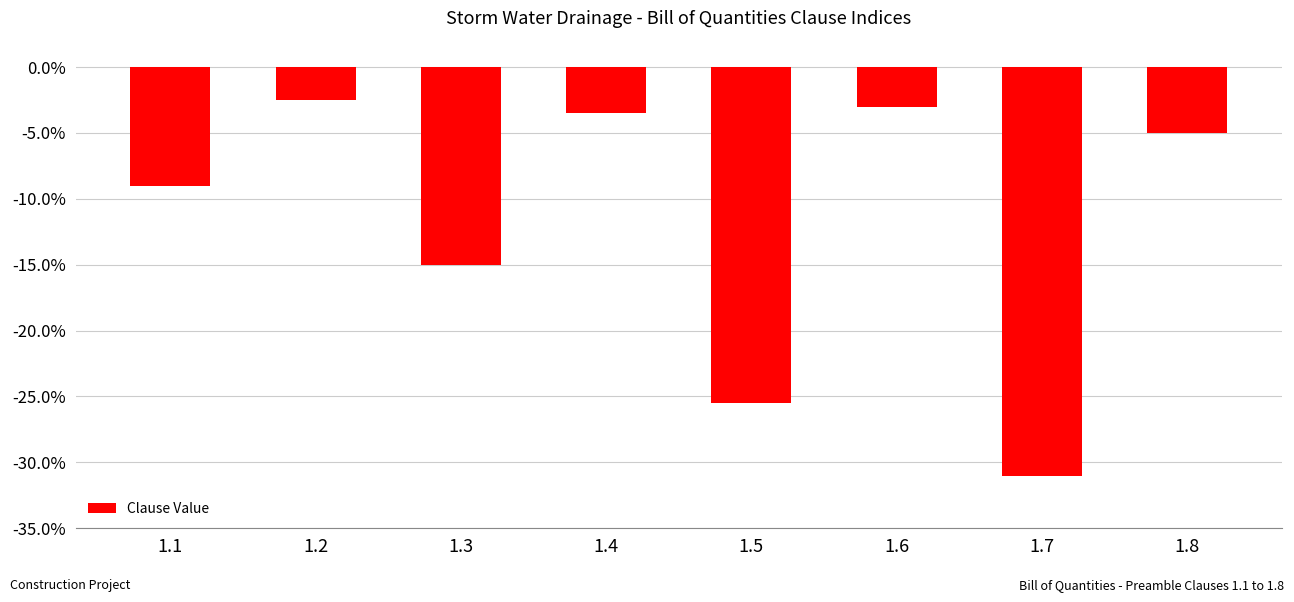

What is the value of the 8th bar from the left?

-5.0